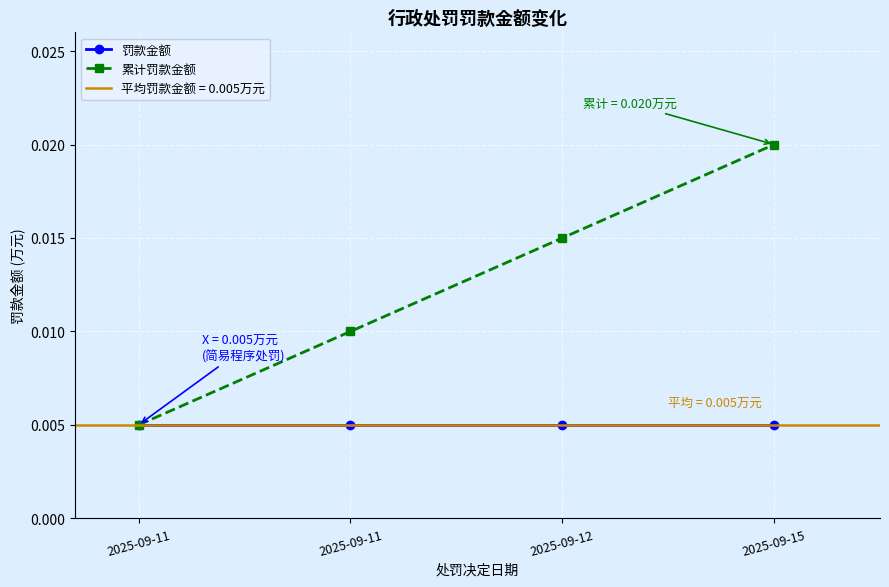

True or false: 罚款金额 and 累计罚款金额 intersect in this chart.

False